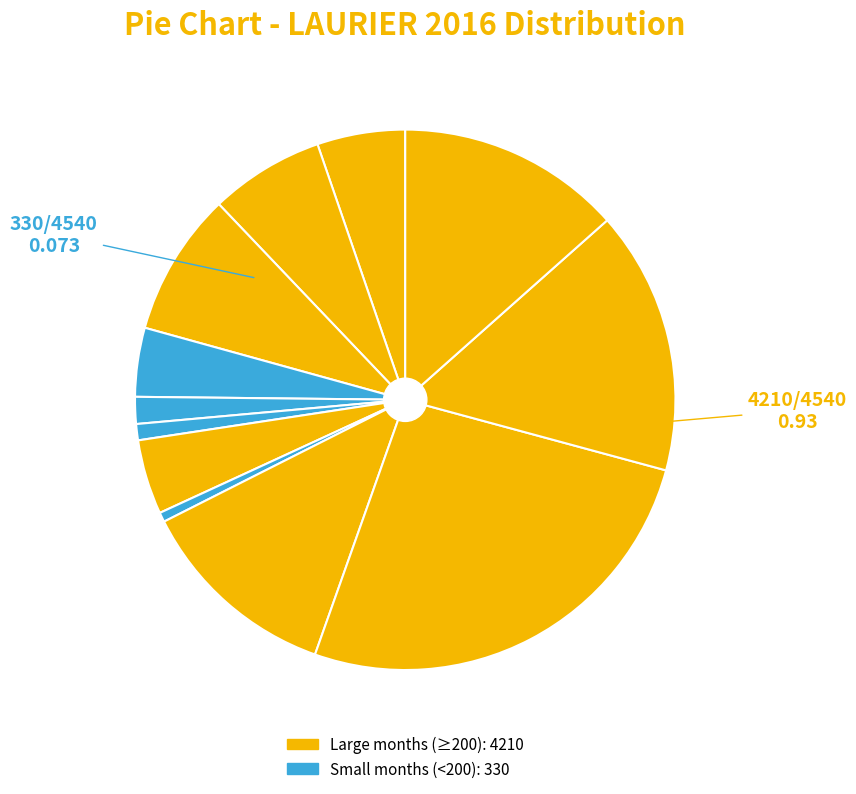

How many segments does this pie chart have?

12